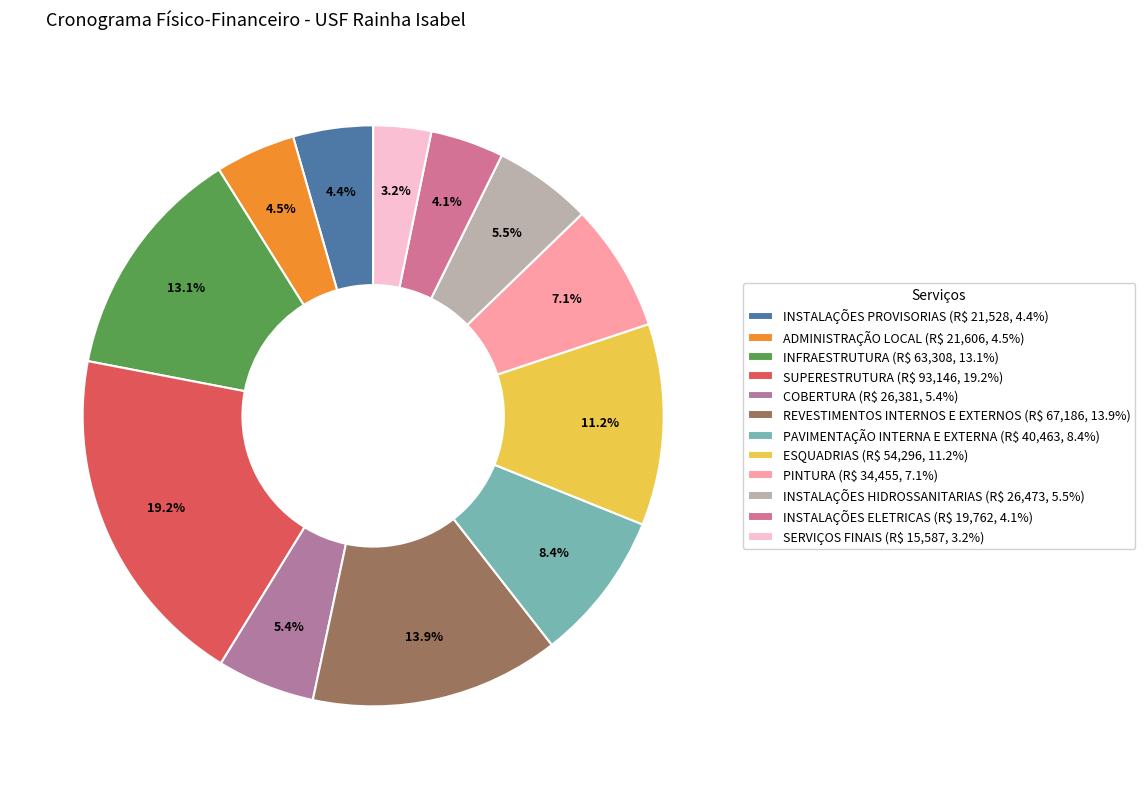

What is the largest slice in the pie chart?

SUPERESTRUTURA